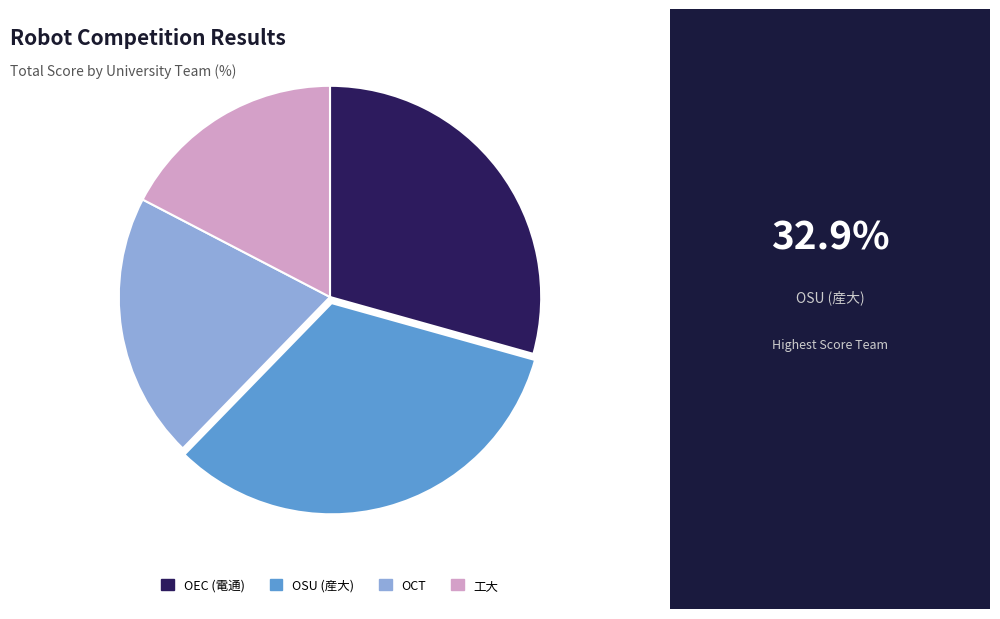

Is there a majority slice in this chart?

No